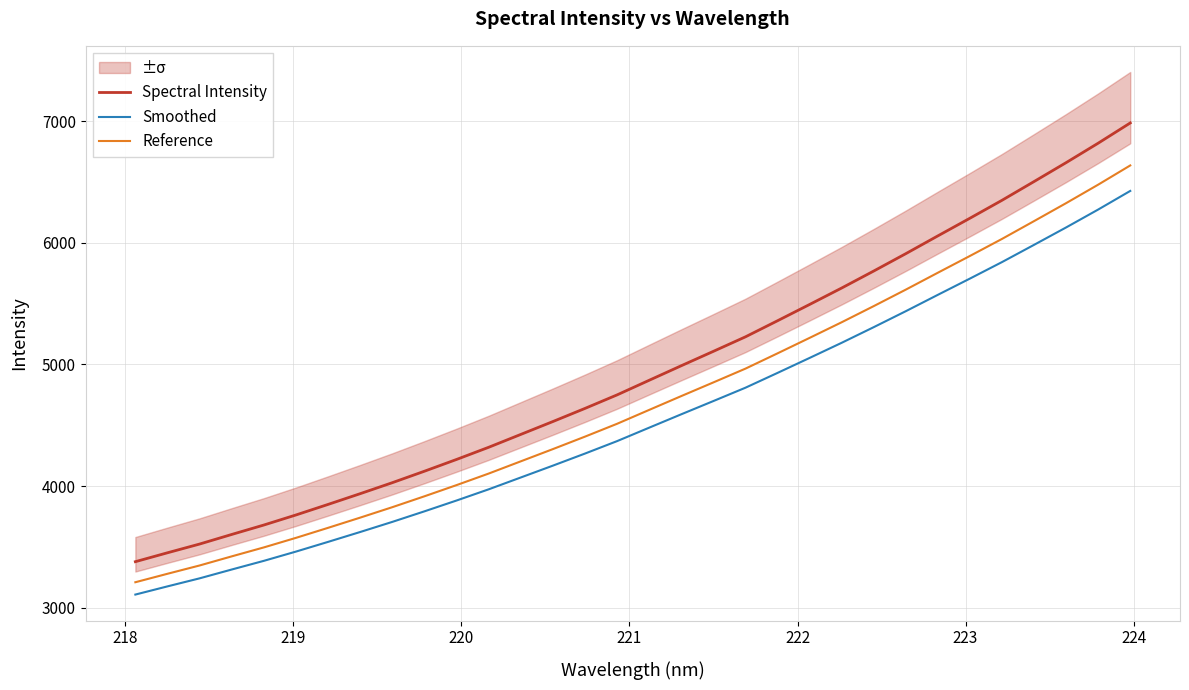

What is the difference between the maximum and minimum values in the Reference series?

3425.7